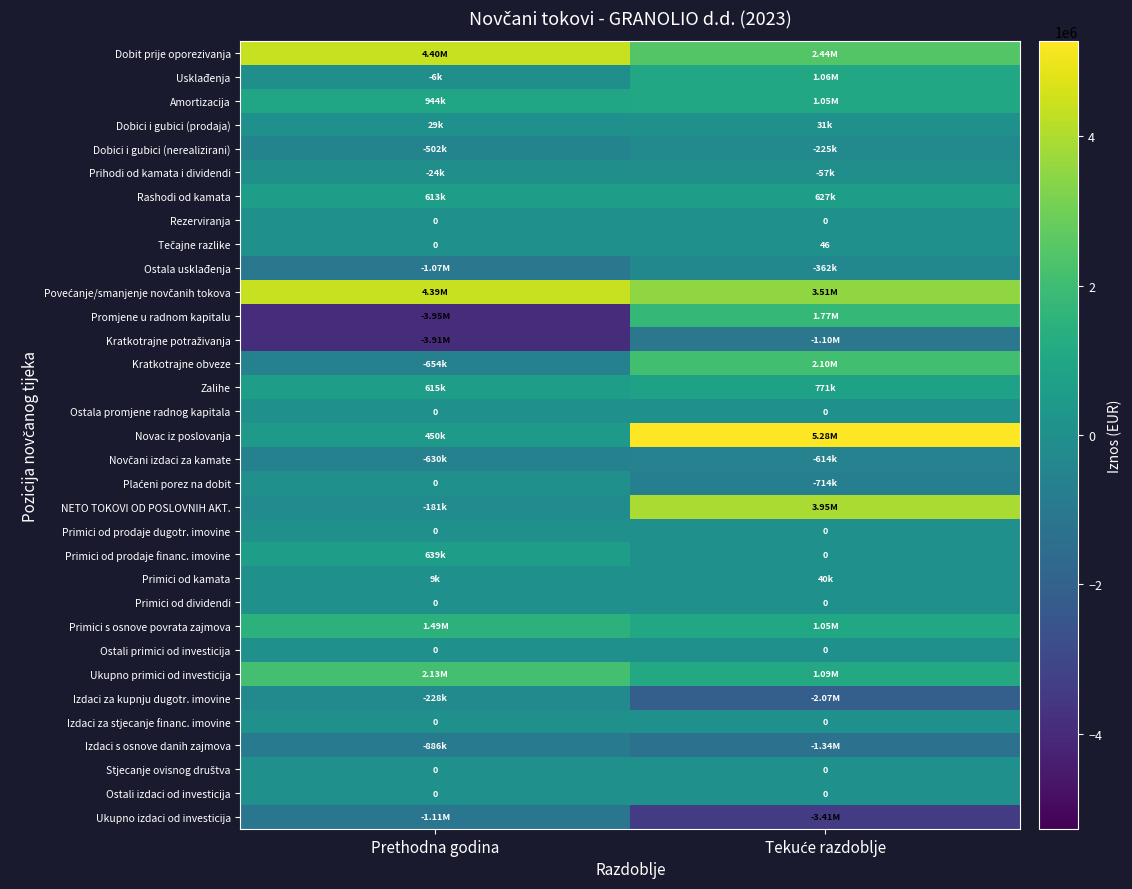

Is the value of Usklađenja at Tekuće razdoblje greater than the value of Primici od prodaje dugotr. imovine at Prethodna godina?

Yes